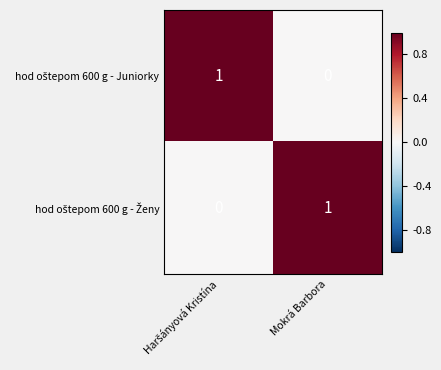

Which series changed the most between Haršányová Kristína and Mokrá Barbora?

hod oštepom 600 g - Juniorky